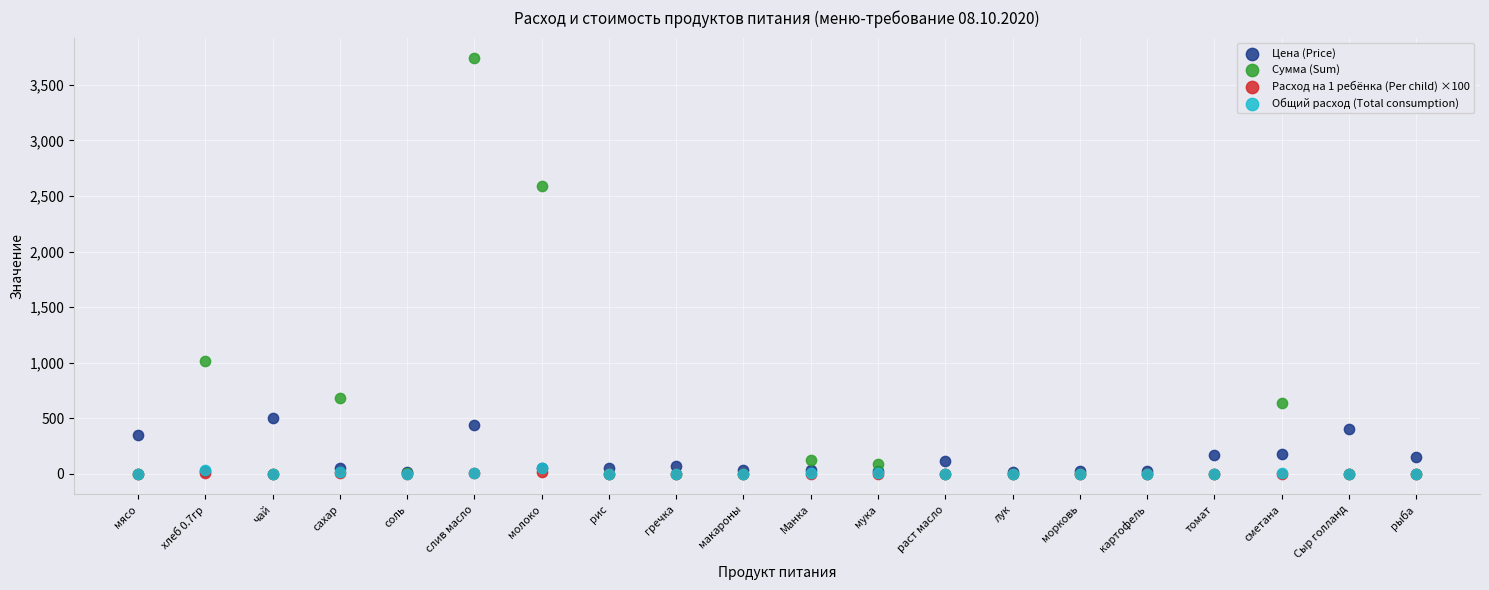

Which series has the widest spread of Y values?

Сумма (Sum)